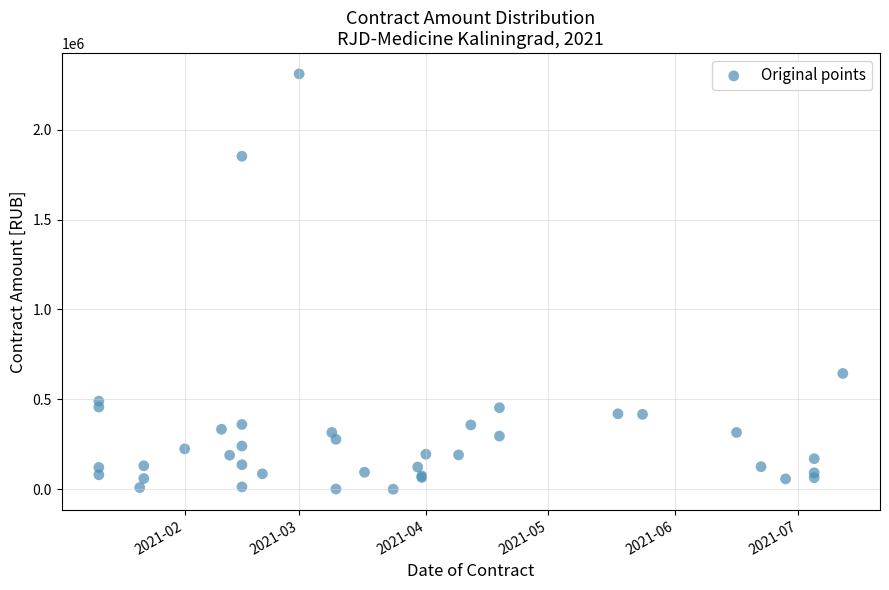

What Y value in the scatter plot is closest to 1155224?

644276.0